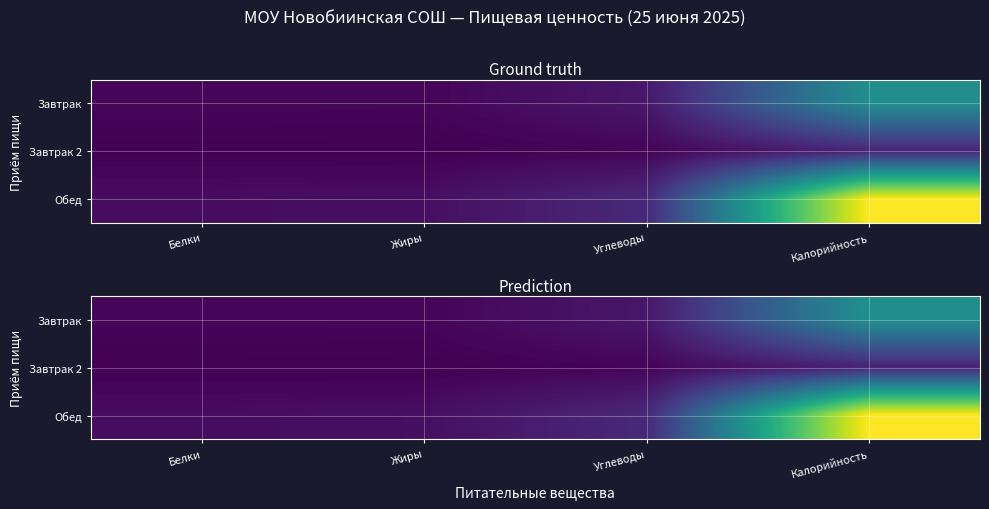

Which series has the largest range (max minus min)?

Обед